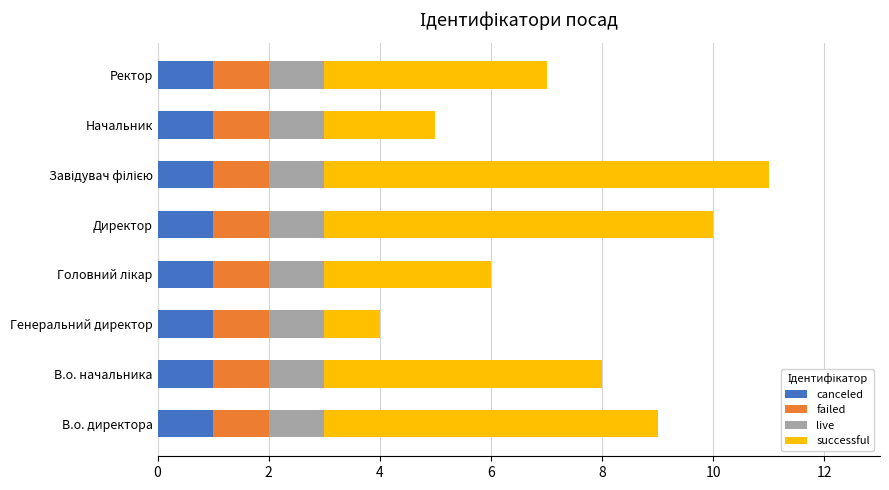

What is the sum of all canceled values?

8